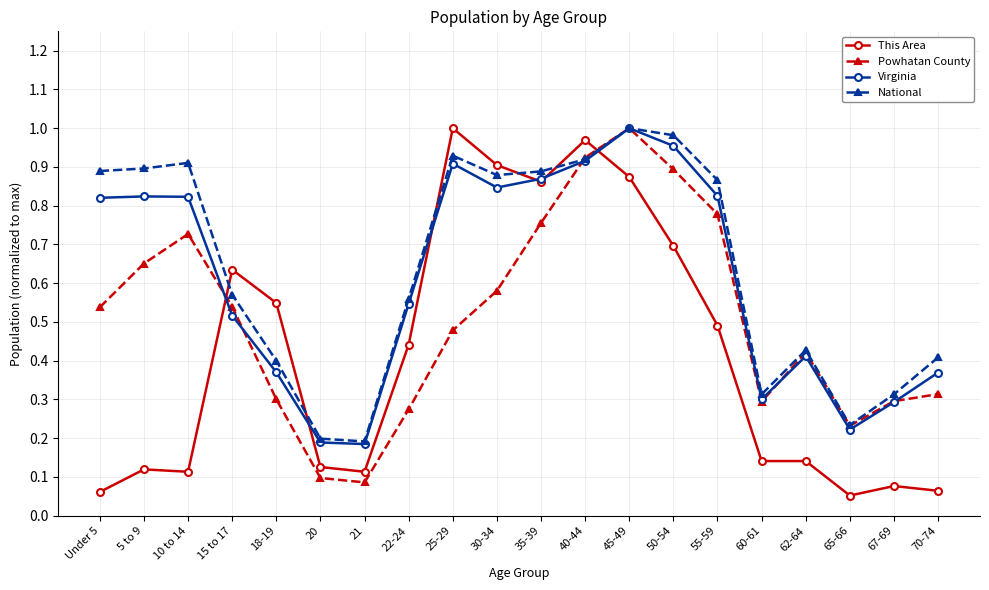

At 10 to 14, list the series in order from largest to smallest.

National, Virginia, Powhatan County, This Area